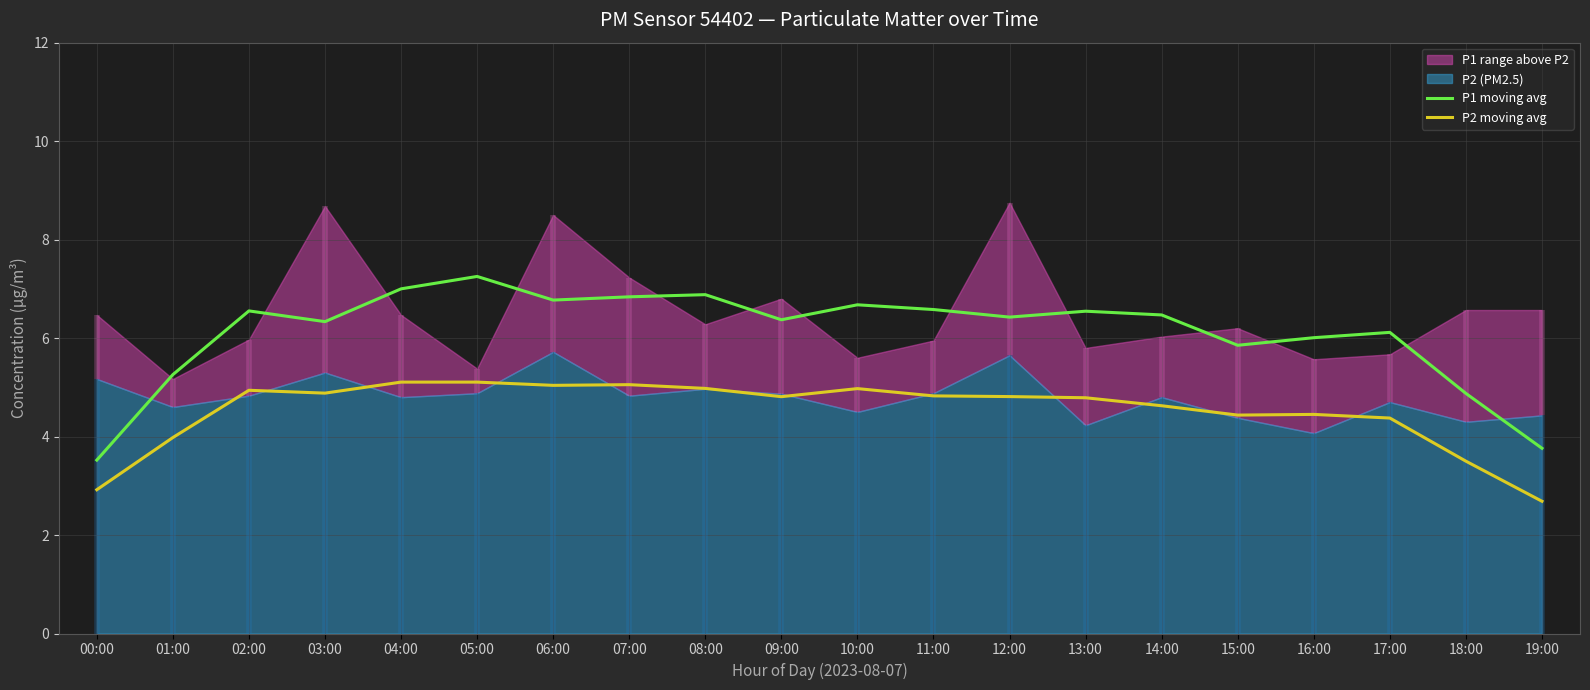

Reading right to left, extract all data points from this chart.

P1 moving avg: 19:00=3.8	18:00=4.9	17:00=6.1	16:00=6.0	15:00=5.9	14:00=6.5	13:00=6.5	12:00=6.4	11:00=6.6	10:00=6.7	09:00=6.4	08:00=6.9	07:00=6.8	06:00=6.8	05:00=7.3	04:00=7.0	03:00=6.3	02:00=6.6	01:00=5.3	00:00=3.5
P2 moving avg: 19:00=2.7	18:00=3.5	17:00=4.4	16:00=4.5	15:00=4.4	14:00=4.6	13:00=4.8	12:00=4.8	11:00=4.8	10:00=5.0	09:00=4.8	08:00=5.0	07:00=5.1	06:00=5.0	05:00=5.1	04:00=5.1	03:00=4.9	02:00=4.9	01:00=4.0	00:00=2.9